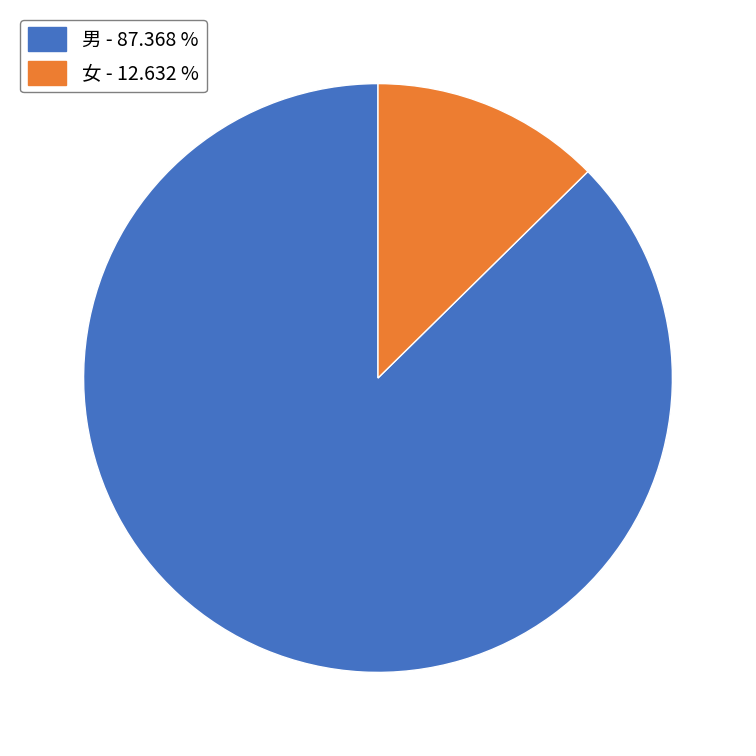

Is it true that 男 is 95% of the pie?

False